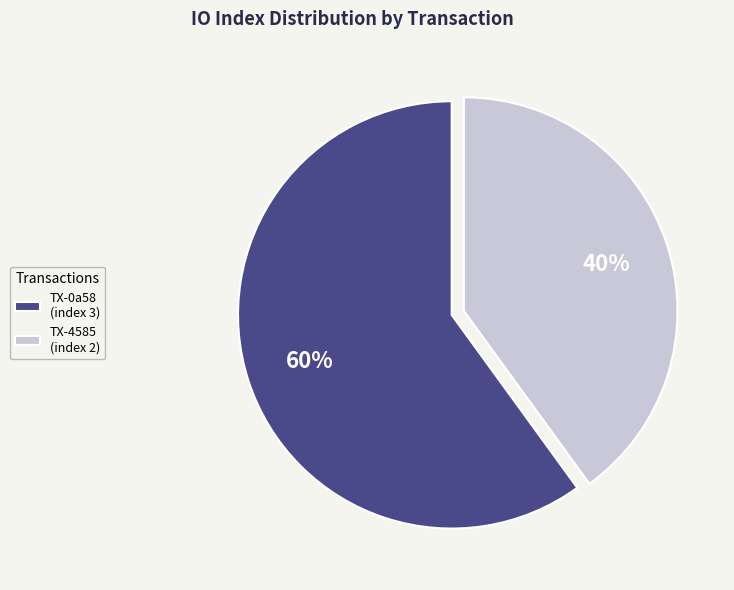

Between TX-0a58 (index 3) and TX-4585 (index 2), which is larger?

TX-0a58 (index 3)